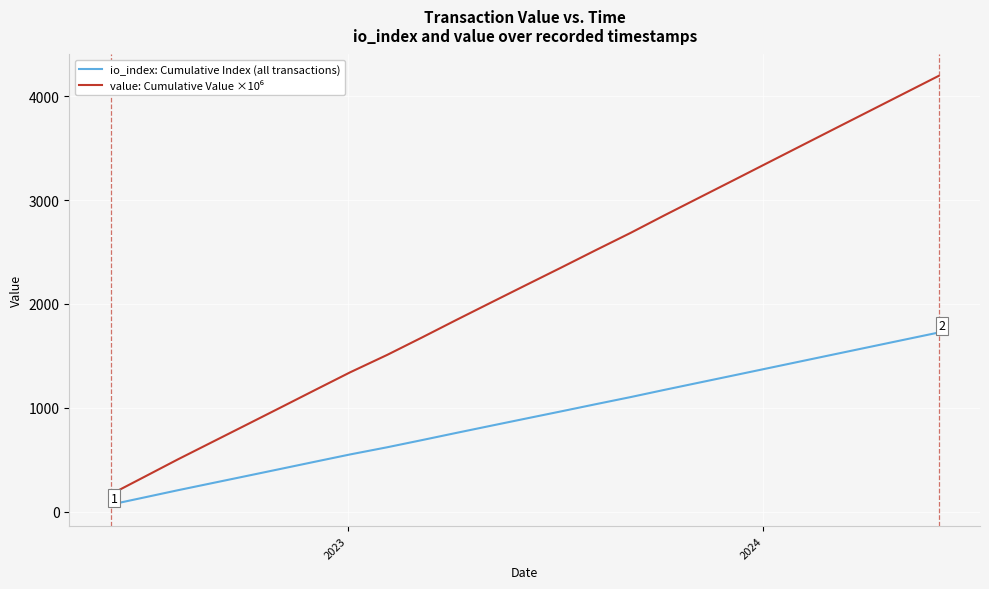

What is the difference between the maximum and minimum values in the io_index: Cumulative Index (all transactions) series?

1656.0